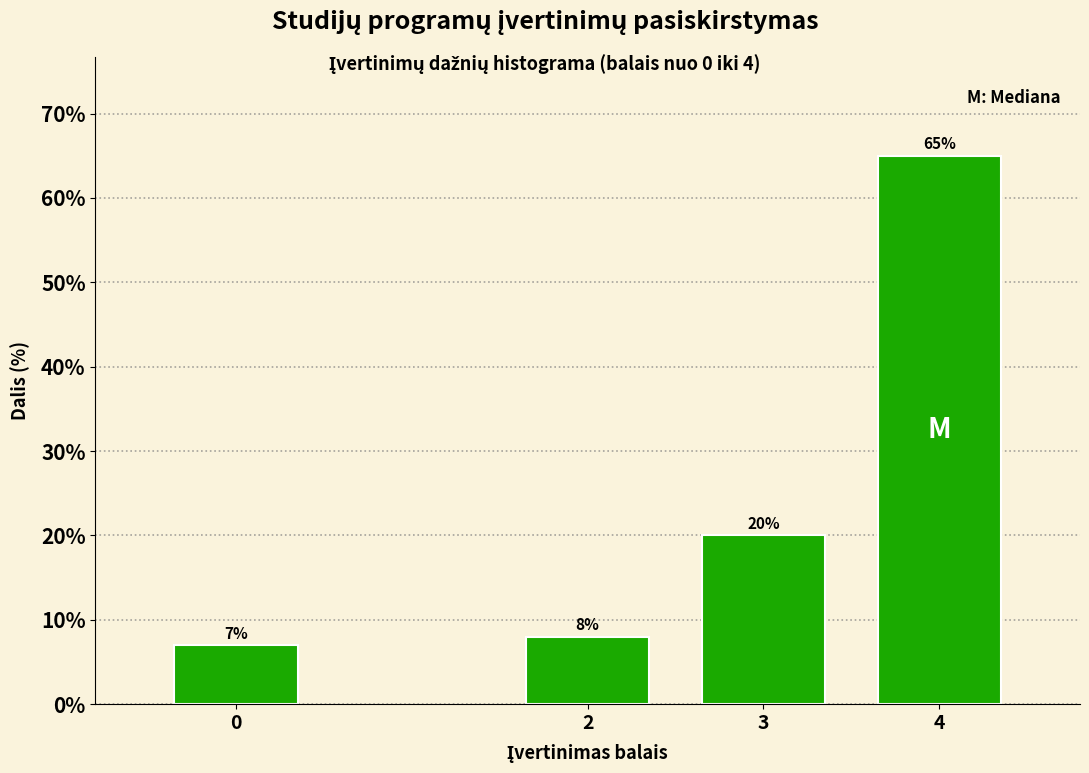

Reading left to right, extract all data points from this chart.

7.0	8.0	20.0	65.0